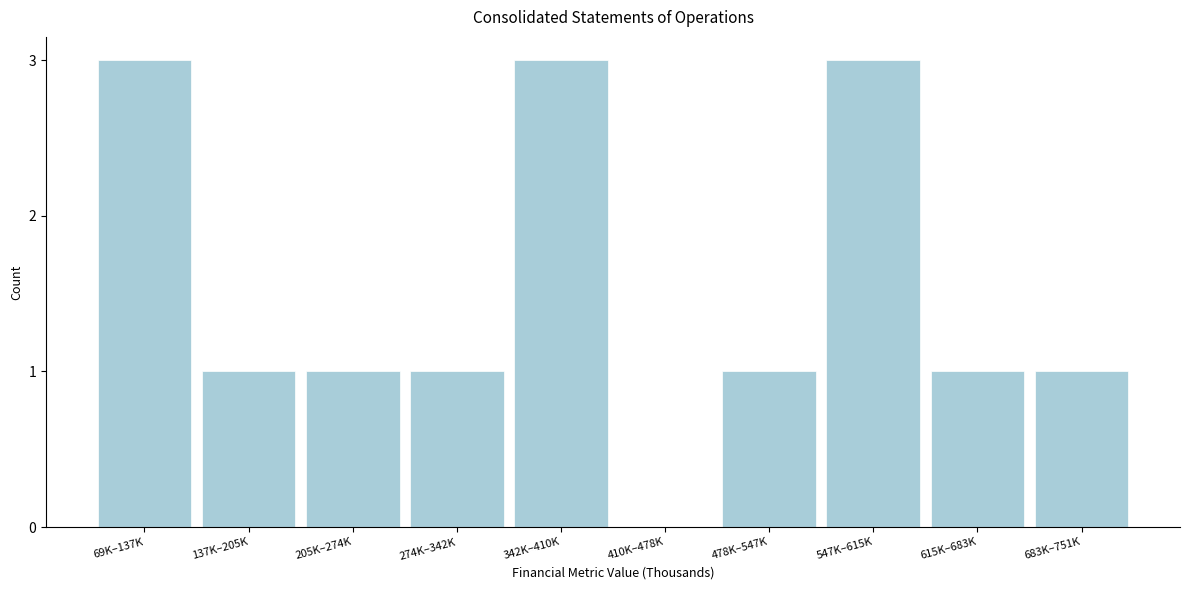

Reading right to left, what are all the values shown in this chart?

683K–751K=1	615K–683K=1	547K–615K=3	478K–547K=1	410K–478K=0	342K–410K=3	274K–342K=1	205K–274K=1	137K–205K=1	69K–137K=3